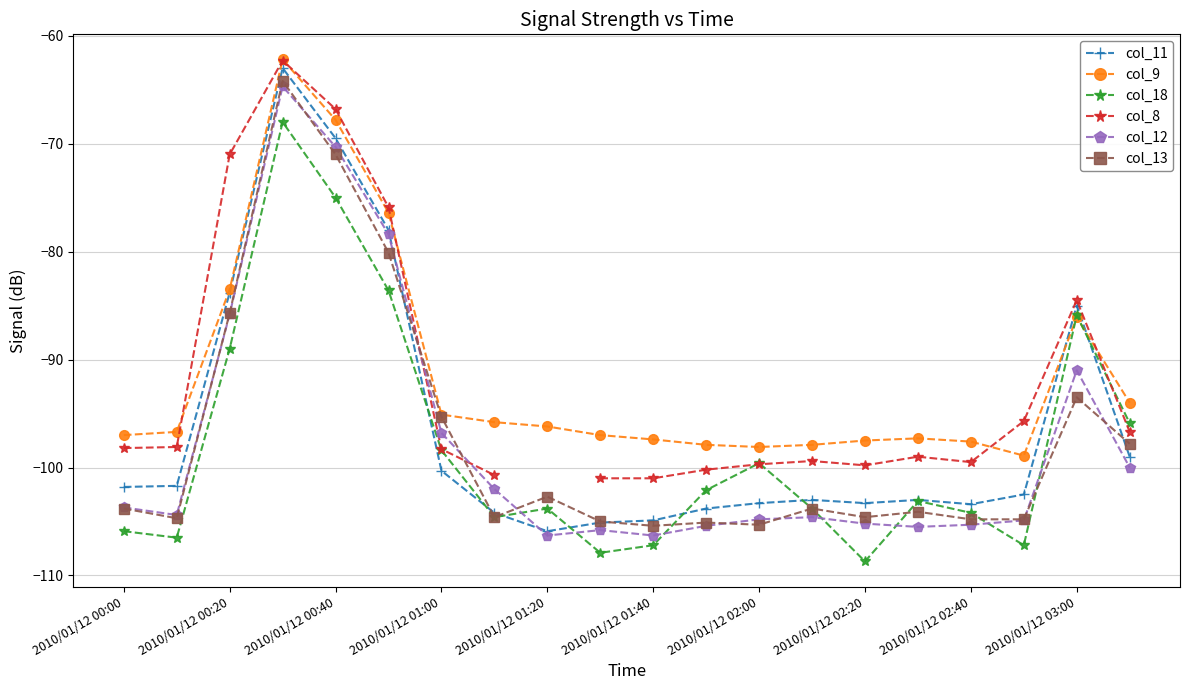

True or false: col_18 has a value of -98.4 at 2010/01/12 01:00.

True